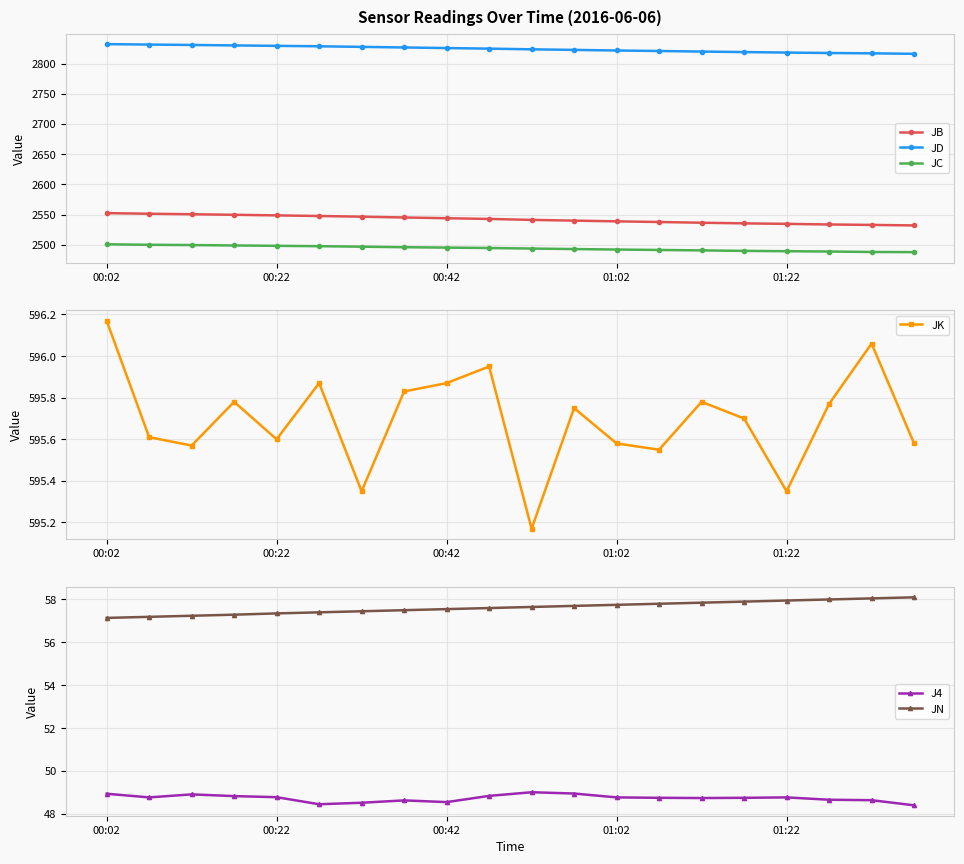

True or false: JB and JD cross at least once.

False